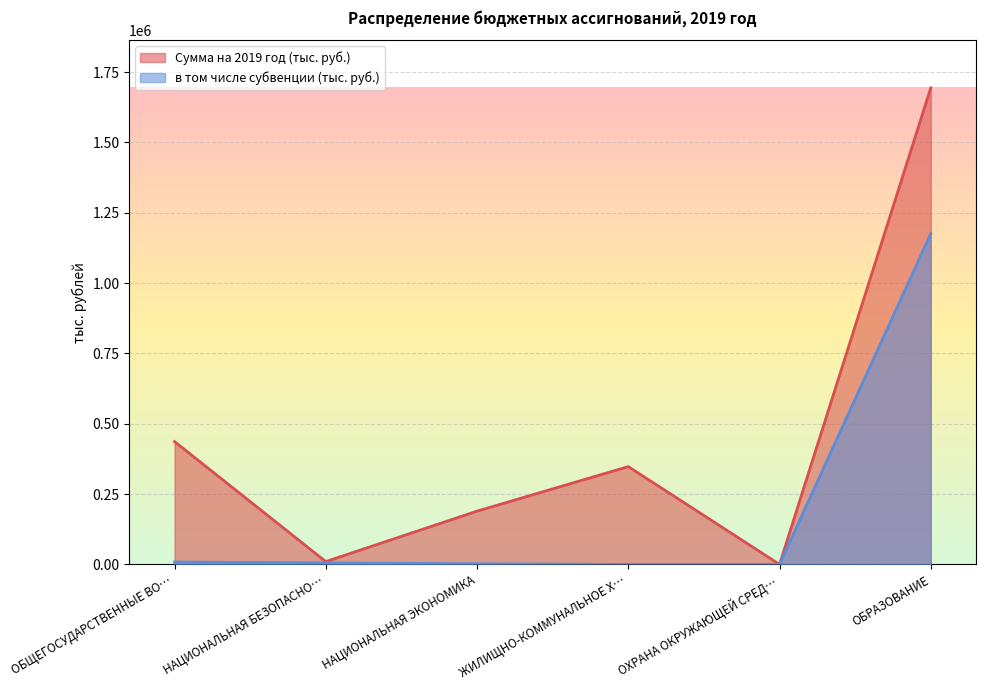

True or false: в том числе субвенции (тыс. руб.) and Сумма на 2019 год (тыс. руб.) cross at least once.

False